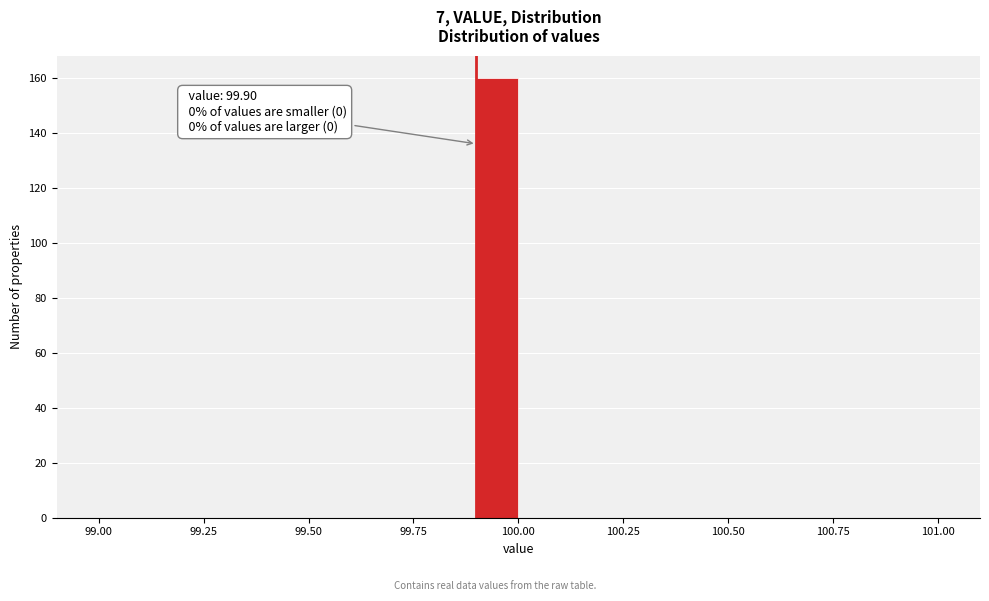

Read against the x-axis, roughly where is the centre of the tallest bar?

99.95